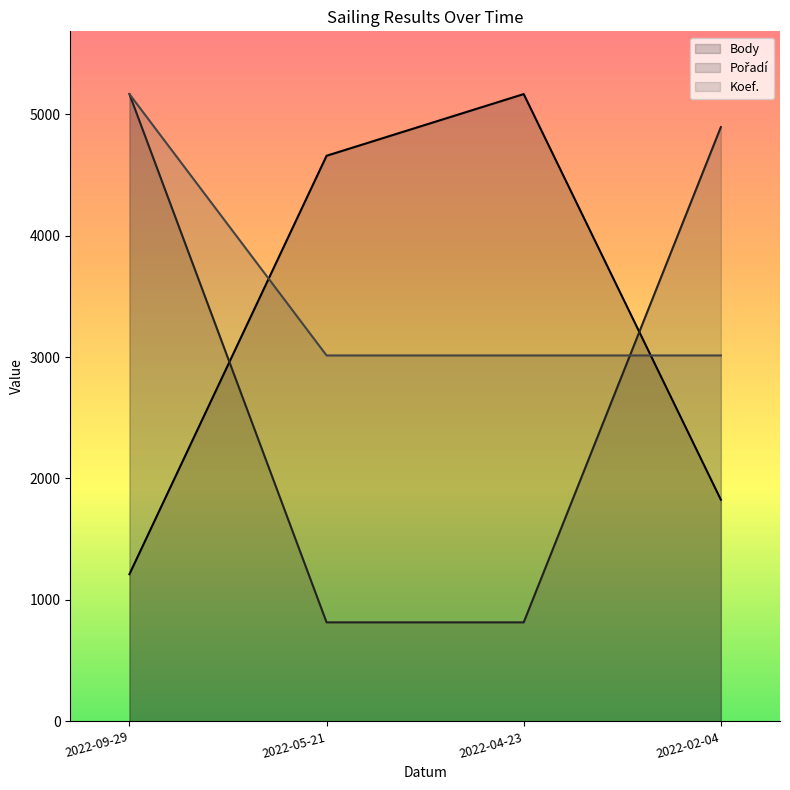

The value of Body at 2022-02-04 is 1825.0. True or false?

True